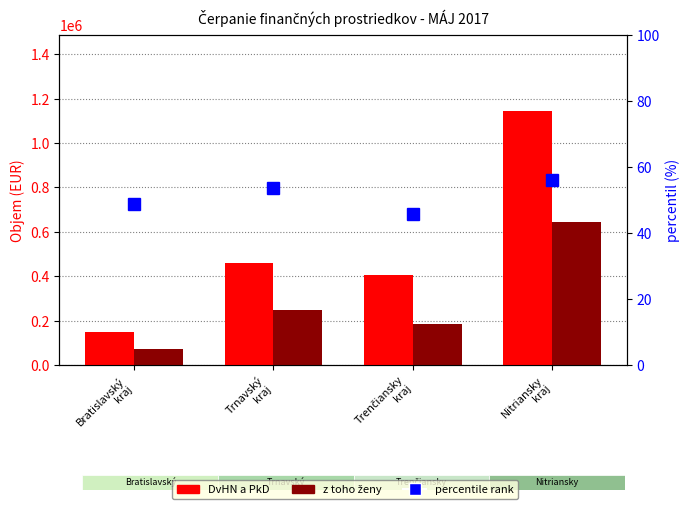

What is the label of the 2nd bar from the left?

Trnavský
kraj